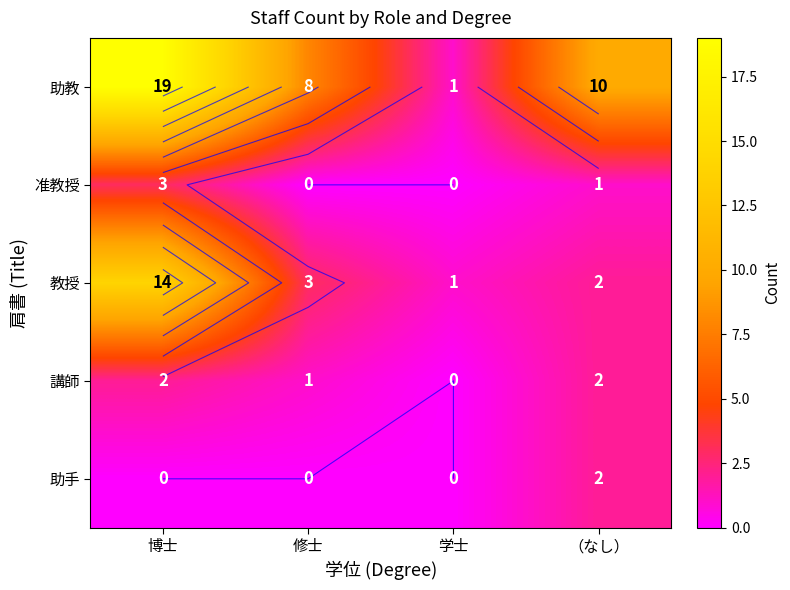

How many series are shown in this chart?

5